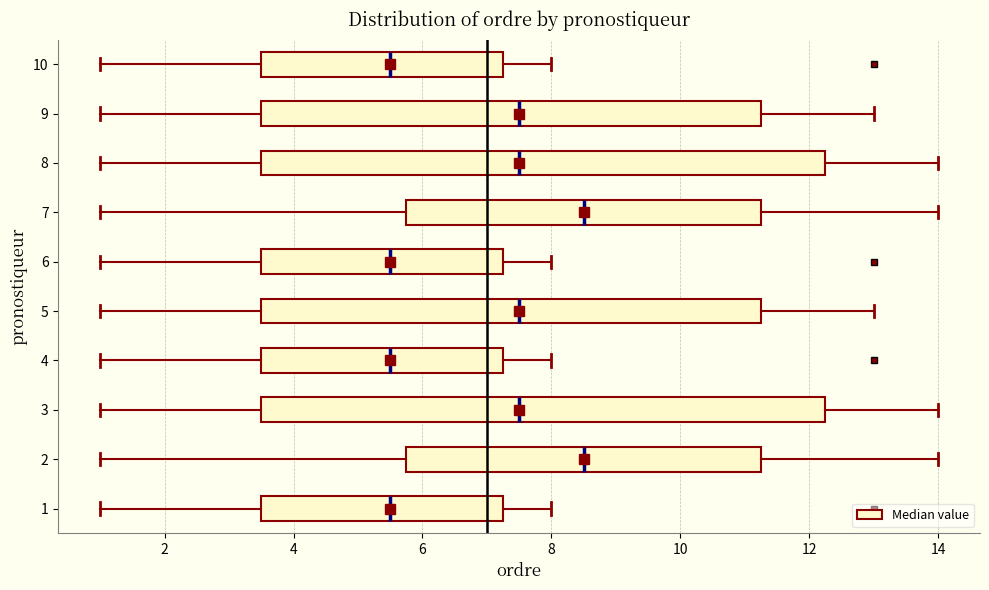

Where does the right whisker of the box at y = 8 end on the x-axis? The values are not printed on the chart, so give them approximately, as read against the axis.

14.0